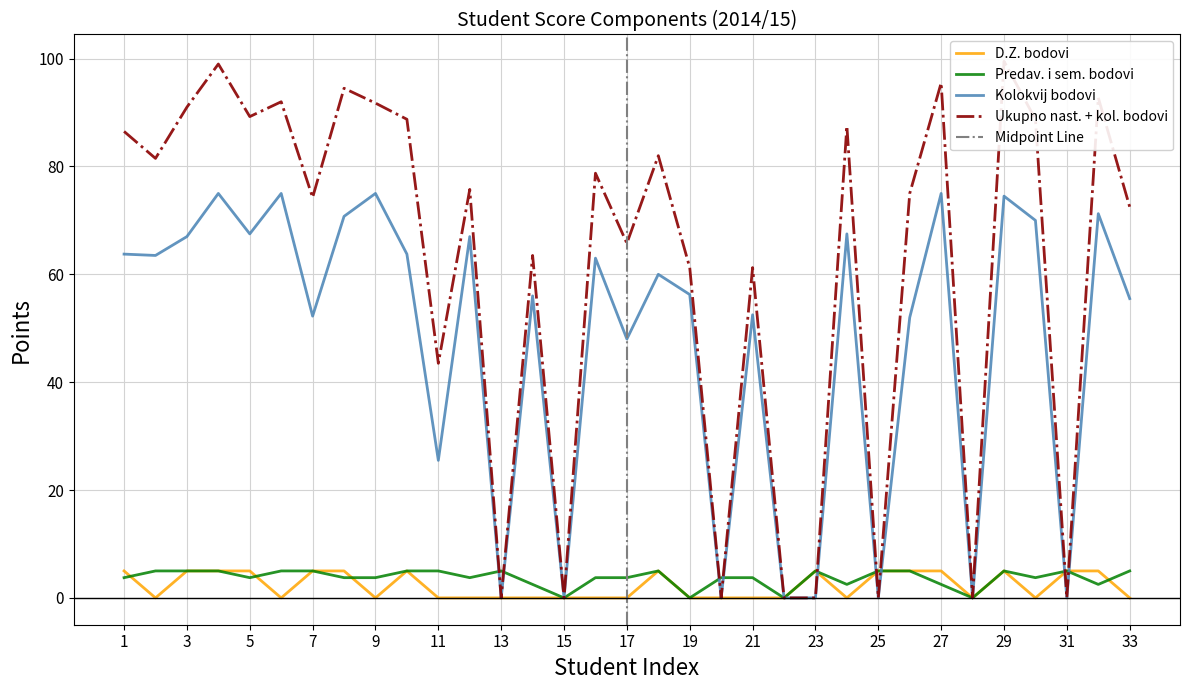

What is the average value of the Ukupno nast. + kol. bodovi series?

61.6